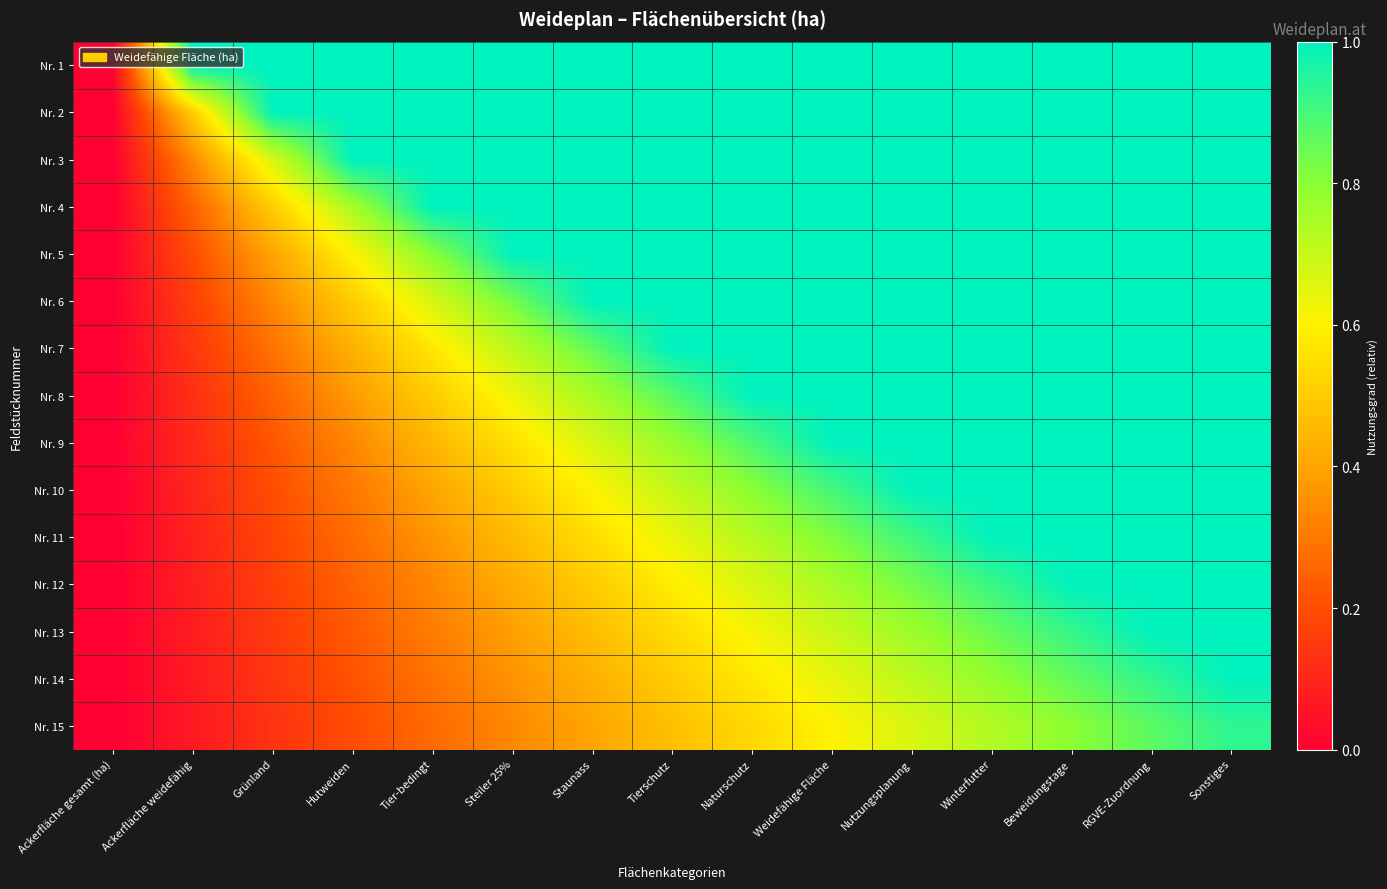

Reading right to left, transcribe all the data shown in this chart.

Nr. 1: Sonstiges=1.0	RGVE-Zuordnung=1.0	Beweidungstage=1.0	Winterfutter=1.0	Nutzungsplanung=1.0	Weidefähige Fläche=1.0	Naturschutz=1.0	Tierschutz=1.0	Staunass=1.0	Steiler 25%=1.0	Tier-bedingt=1.0	Hutweiden=1.0	Grünland=1.0	Ackerfläche weidefähig=1.0	Ackerfläche gesamt (ha)=0.0
Nr. 2: Sonstiges=1.0	RGVE-Zuordnung=1.0	Beweidungstage=1.0	Winterfutter=1.0	Nutzungsplanung=1.0	Weidefähige Fläche=1.0	Naturschutz=1.0	Tierschutz=1.0	Staunass=1.0	Steiler 25%=1.0	Tier-bedingt=1.0	Hutweiden=1.0	Grünland=1.0	Ackerfläche weidefähig=0.5	Ackerfläche gesamt (ha)=0.0
Nr. 3: Sonstiges=1.0	RGVE-Zuordnung=1.0	Beweidungstage=1.0	Winterfutter=1.0	Nutzungsplanung=1.0	Weidefähige Fläche=1.0	Naturschutz=1.0	Tierschutz=1.0	Staunass=1.0	Steiler 25%=1.0	Tier-bedingt=1.0	Hutweiden=1.0	Grünland=0.7	Ackerfläche weidefähig=0.3	Ackerfläche gesamt (ha)=0.0
Nr. 4: Sonstiges=1.0	RGVE-Zuordnung=1.0	Beweidungstage=1.0	Winterfutter=1.0	Nutzungsplanung=1.0	Weidefähige Fläche=1.0	Naturschutz=1.0	Tierschutz=1.0	Staunass=1.0	Steiler 25%=1.0	Tier-bedingt=1.0	Hutweiden=0.8	Grünland=0.5	Ackerfläche weidefähig=0.2	Ackerfläche gesamt (ha)=0.0
Nr. 5: Sonstiges=1.0	RGVE-Zuordnung=1.0	Beweidungstage=1.0	Winterfutter=1.0	Nutzungsplanung=1.0	Weidefähige Fläche=1.0	Naturschutz=1.0	Tierschutz=1.0	Staunass=1.0	Steiler 25%=1.0	Tier-bedingt=0.8	Hutweiden=0.6	Grünland=0.4	Ackerfläche weidefähig=0.2	Ackerfläche gesamt (ha)=0.0
Nr. 6: Sonstiges=1.0	RGVE-Zuordnung=1.0	Beweidungstage=1.0	Winterfutter=1.0	Nutzungsplanung=1.0	Weidefähige Fläche=1.0	Naturschutz=1.0	Tierschutz=1.0	Staunass=1.0	Steiler 25%=0.8	Tier-bedingt=0.7	Hutweiden=0.5	Grünland=0.3	Ackerfläche weidefähig=0.2	Ackerfläche gesamt (ha)=0.0
Nr. 7: Sonstiges=1.0	RGVE-Zuordnung=1.0	Beweidungstage=1.0	Winterfutter=1.0	Nutzungsplanung=1.0	Weidefähige Fläche=1.0	Naturschutz=1.0	Tierschutz=1.0	Staunass=0.9	Steiler 25%=0.7	Tier-bedingt=0.6	Hutweiden=0.4	Grünland=0.3	Ackerfläche weidefähig=0.1	Ackerfläche gesamt (ha)=0.0
Nr. 8: Sonstiges=1.0	RGVE-Zuordnung=1.0	Beweidungstage=1.0	Winterfutter=1.0	Nutzungsplanung=1.0	Weidefähige Fläche=1.0	Naturschutz=1.0	Tierschutz=0.9	Staunass=0.8	Steiler 25%=0.6	Tier-bedingt=0.5	Hutweiden=0.4	Grünland=0.2	Ackerfläche weidefähig=0.1	Ackerfläche gesamt (ha)=0.0
Nr. 9: Sonstiges=1.0	RGVE-Zuordnung=1.0	Beweidungstage=1.0	Winterfutter=1.0	Nutzungsplanung=1.0	Weidefähige Fläche=1.0	Naturschutz=0.9	Tierschutz=0.8	Staunass=0.7	Steiler 25%=0.6	Tier-bedingt=0.4	Hutweiden=0.3	Grünland=0.2	Ackerfläche weidefähig=0.1	Ackerfläche gesamt (ha)=0.0
Nr. 10: Sonstiges=1.0	RGVE-Zuordnung=1.0	Beweidungstage=1.0	Winterfutter=1.0	Nutzungsplanung=1.0	Weidefähige Fläche=0.9	Naturschutz=0.8	Tierschutz=0.7	Staunass=0.6	Steiler 25%=0.5	Tier-bedingt=0.4	Hutweiden=0.3	Grünland=0.2	Ackerfläche weidefähig=0.1	Ackerfläche gesamt (ha)=0.0
Nr. 11: Sonstiges=1.0	RGVE-Zuordnung=1.0	Beweidungstage=1.0	Winterfutter=1.0	Nutzungsplanung=0.9	Weidefähige Fläche=0.8	Naturschutz=0.7	Tierschutz=0.6	Staunass=0.5	Steiler 25%=0.5	Tier-bedingt=0.4	Hutweiden=0.3	Grünland=0.2	Ackerfläche weidefähig=0.1	Ackerfläche gesamt (ha)=0.0
Nr. 12: Sonstiges=1.0	RGVE-Zuordnung=1.0	Beweidungstage=1.0	Winterfutter=0.9	Nutzungsplanung=0.8	Weidefähige Fläche=0.8	Naturschutz=0.7	Tierschutz=0.6	Staunass=0.5	Steiler 25%=0.4	Tier-bedingt=0.3	Hutweiden=0.2	Grünland=0.2	Ackerfläche weidefähig=0.1	Ackerfläche gesamt (ha)=0.0
Nr. 13: Sonstiges=1.0	RGVE-Zuordnung=1.0	Beweidungstage=0.9	Winterfutter=0.8	Nutzungsplanung=0.8	Weidefähige Fläche=0.7	Naturschutz=0.6	Tierschutz=0.5	Staunass=0.5	Steiler 25%=0.4	Tier-bedingt=0.3	Hutweiden=0.2	Grünland=0.2	Ackerfläche weidefähig=0.1	Ackerfläche gesamt (ha)=0.0
Nr. 14: Sonstiges=1.0	RGVE-Zuordnung=0.9	Beweidungstage=0.9	Winterfutter=0.8	Nutzungsplanung=0.7	Weidefähige Fläche=0.6	Naturschutz=0.6	Tierschutz=0.5	Staunass=0.4	Steiler 25%=0.4	Tier-bedingt=0.3	Hutweiden=0.2	Grünland=0.1	Ackerfläche weidefähig=0.1	Ackerfläche gesamt (ha)=0.0
Nr. 15: Sonstiges=0.9	RGVE-Zuordnung=0.9	Beweidungstage=0.8	Winterfutter=0.7	Nutzungsplanung=0.7	Weidefähige Fläche=0.6	Naturschutz=0.5	Tierschutz=0.5	Staunass=0.4	Steiler 25%=0.3	Tier-bedingt=0.3	Hutweiden=0.2	Grünland=0.1	Ackerfläche weidefähig=0.1	Ackerfläche gesamt (ha)=0.0